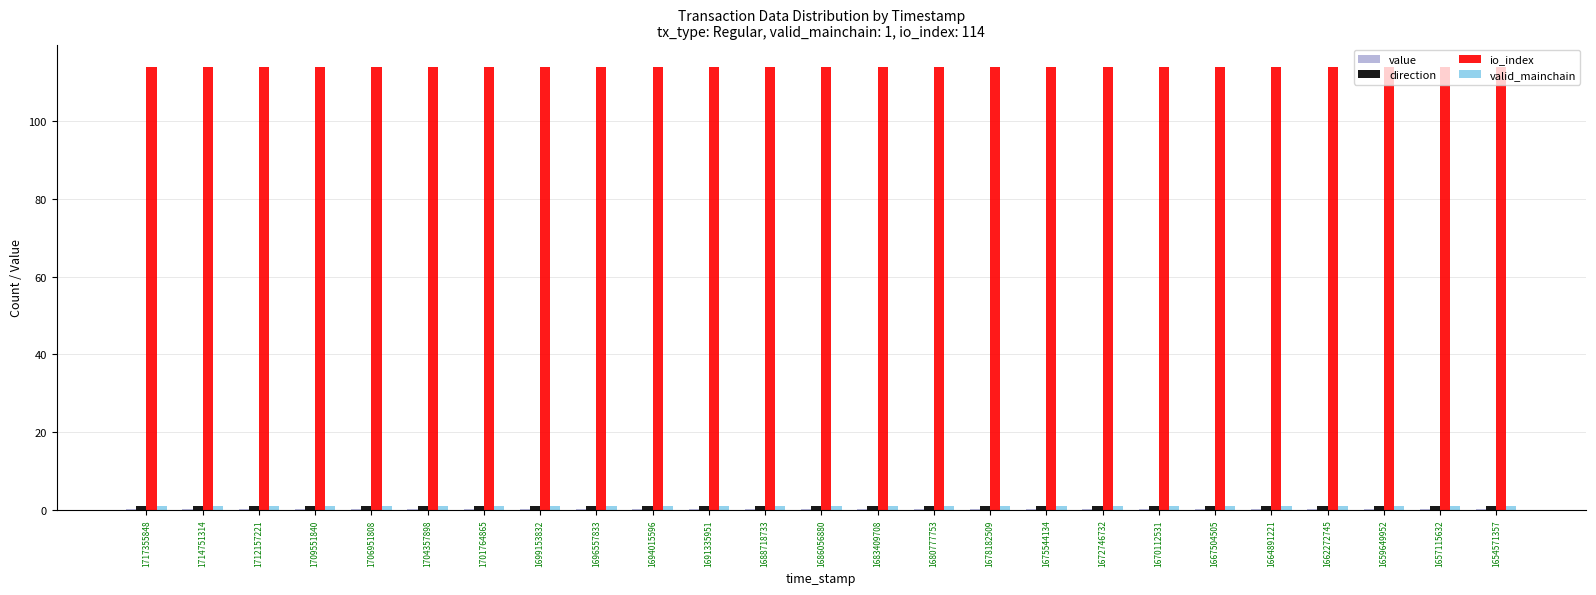

Which series has the largest total across all categories?

io_index